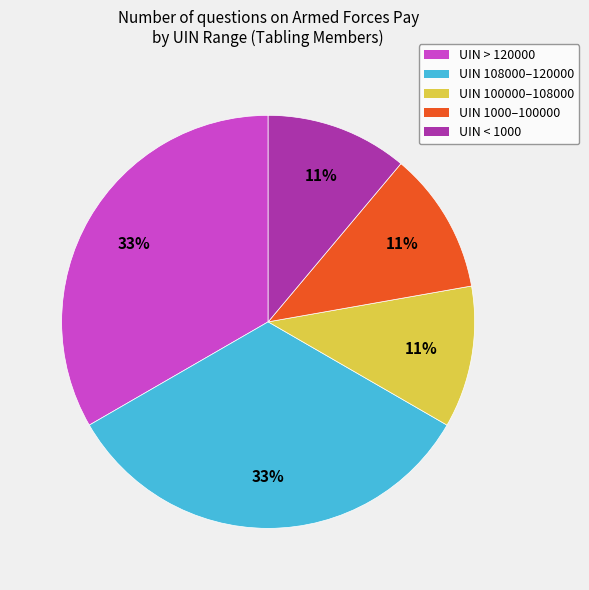

To the nearest percent, what is the difference between the UIN 1000–100000 and UIN > 120000 slice percentages?

22%